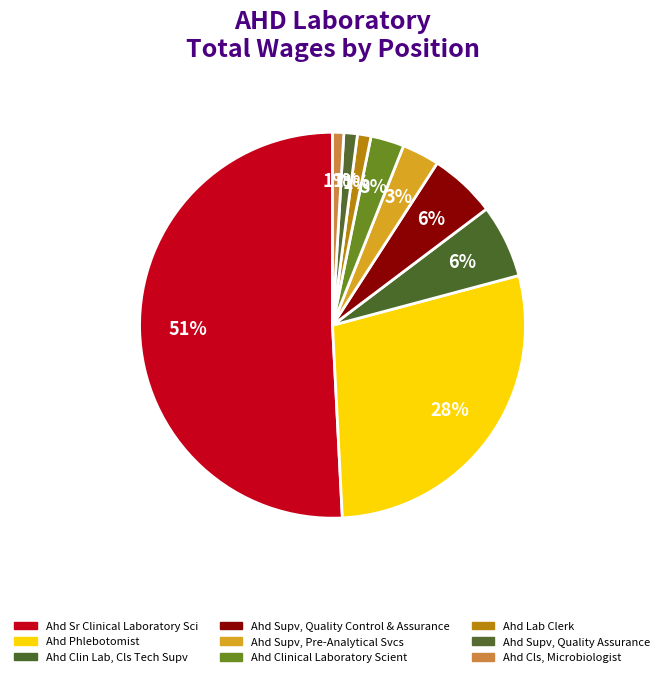

Is the sum of Ahd Supv, Quality Control & Assurance and Ahd Lab Clerk greater than half?

No